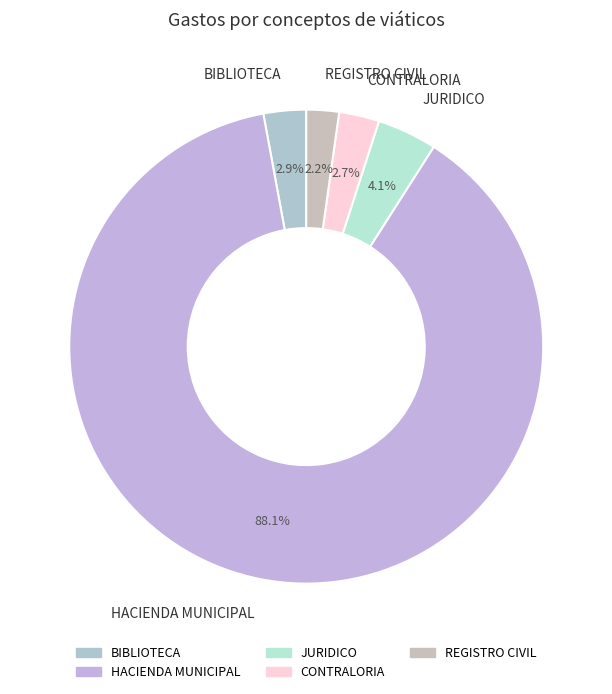

To the nearest percent, what percentage of the pie is JURIDICO?

4%